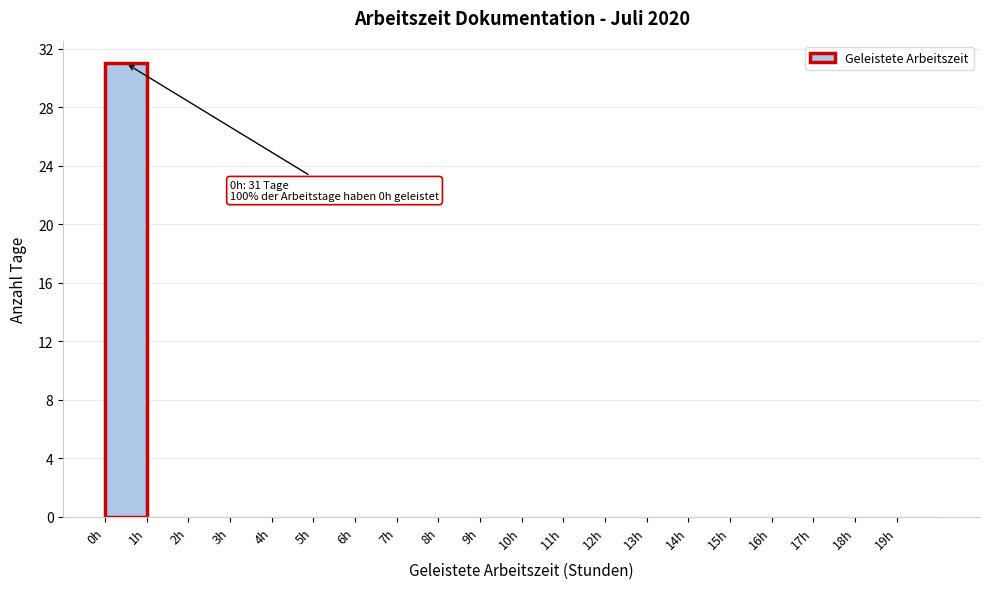

Which range on the x-axis has the tallest bar?

0 to 1